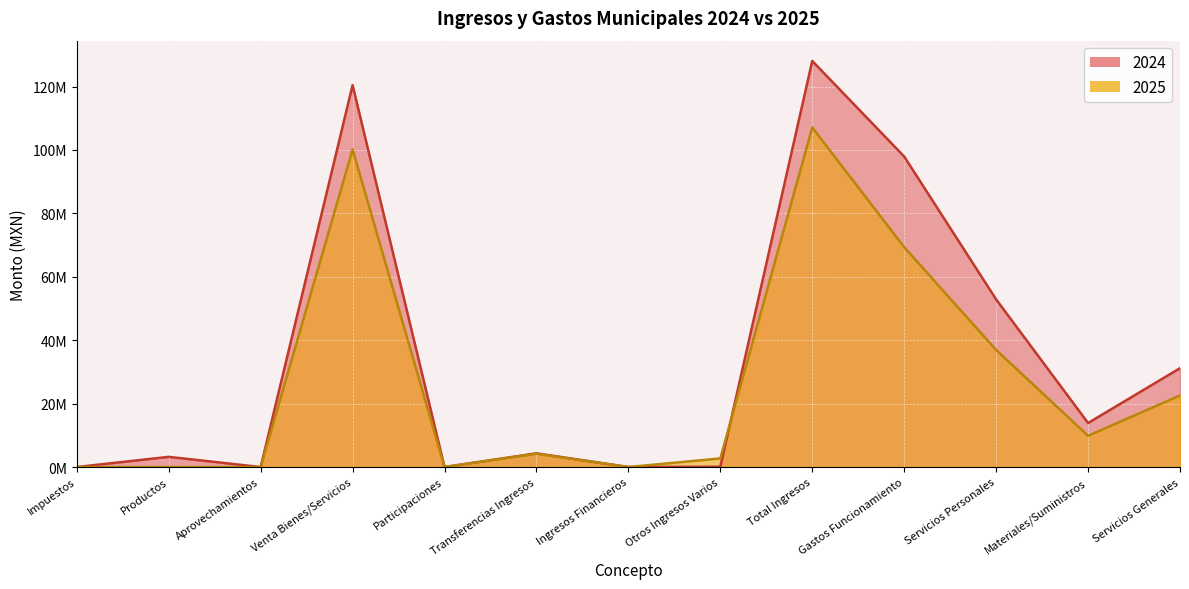

List the series in order of their peak value, lowest first.

2025, 2024